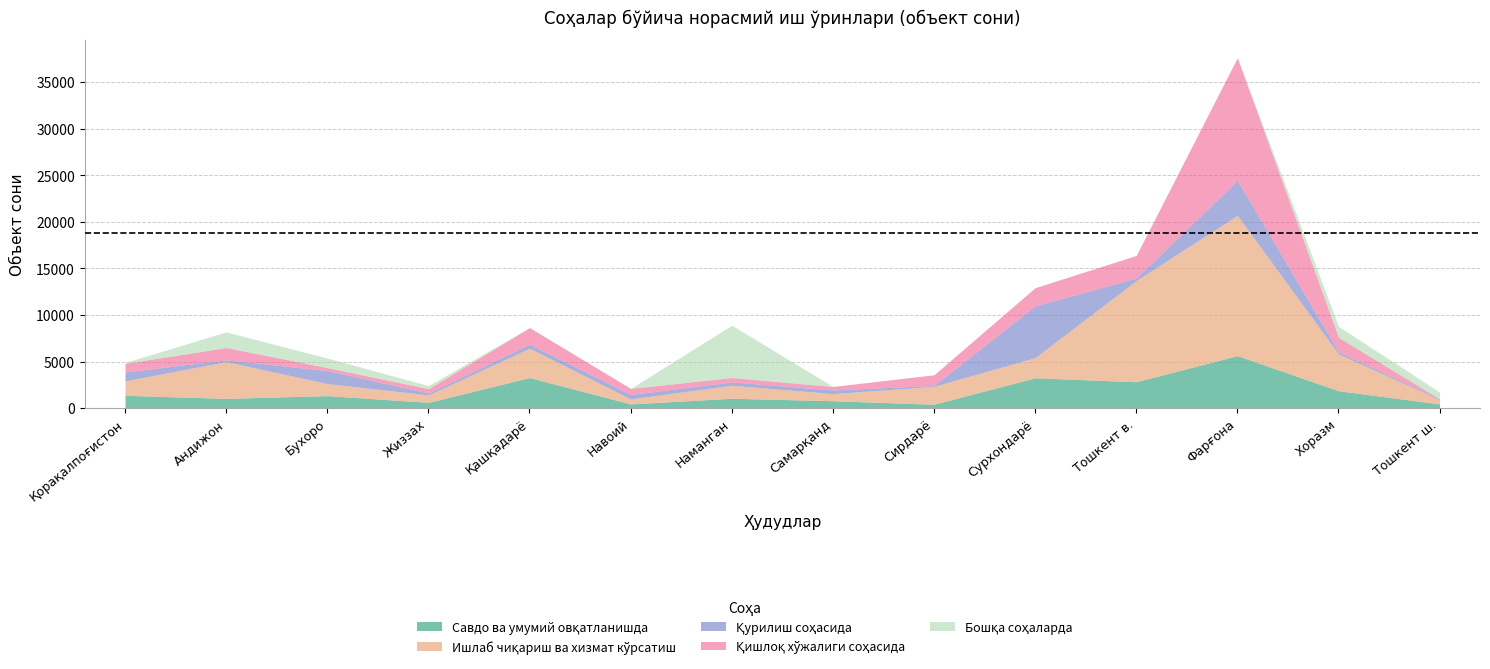

What is the average value of the Бошқа соҳаларда series?

761.0